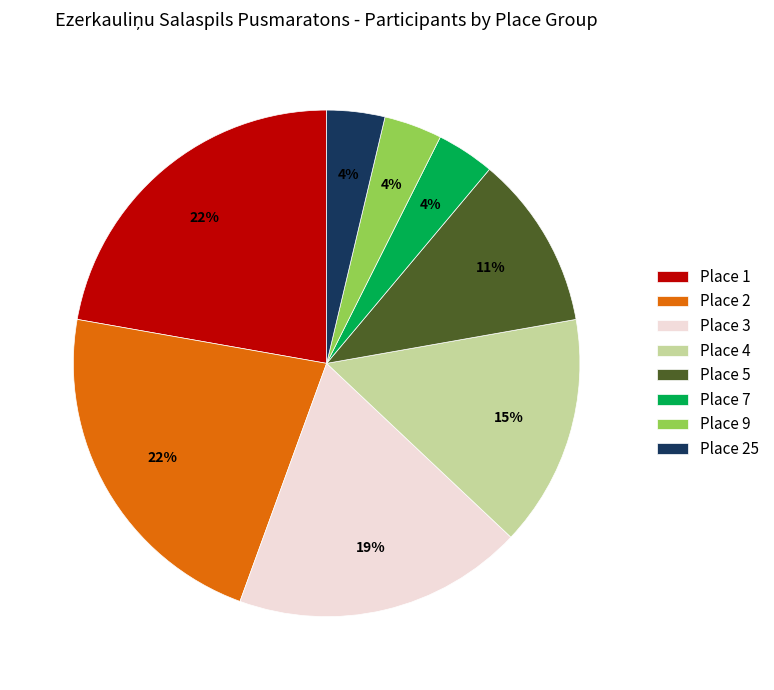

To the nearest percent, what is the difference between the Place 3 and Place 7 slice percentages?

15%